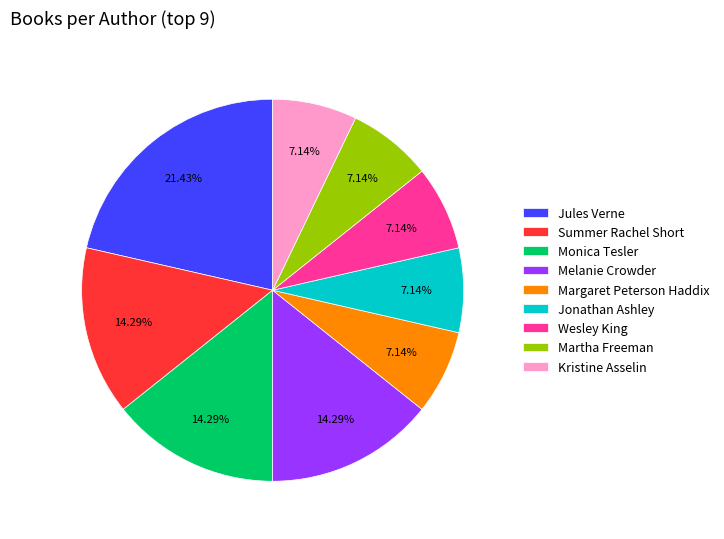

To the nearest percent, what portion does Jules Verne represent?

21%